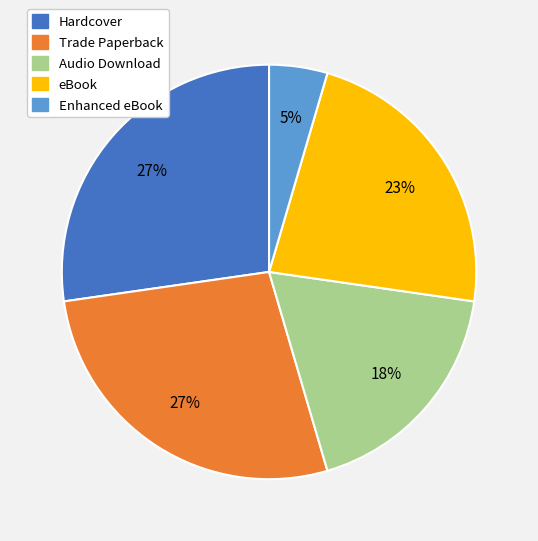

To the nearest percent, what is the average slice percentage?

20%